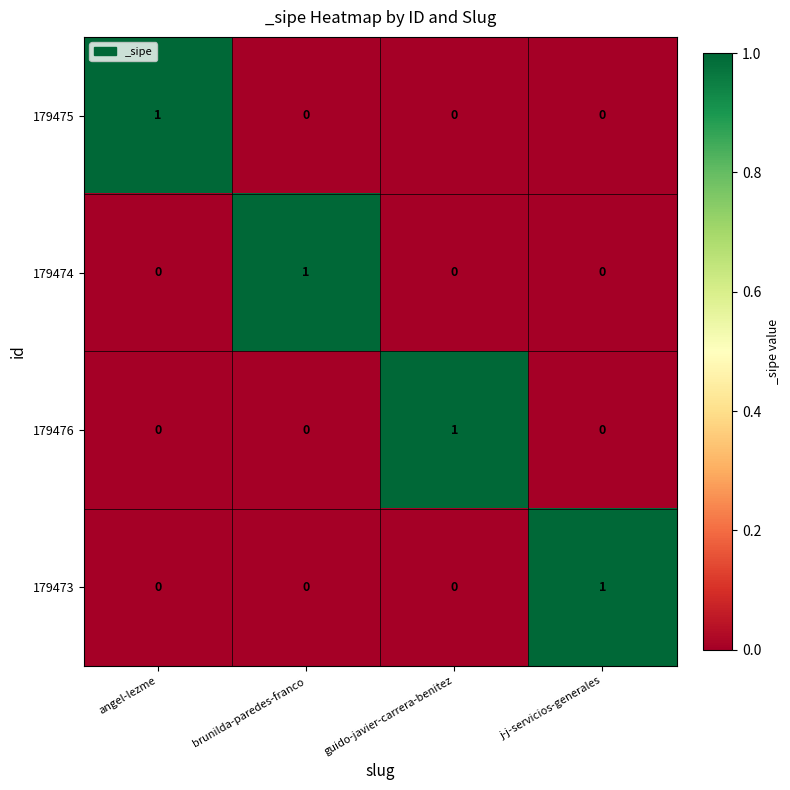

At how many categories does at least one series exceed 0?

4